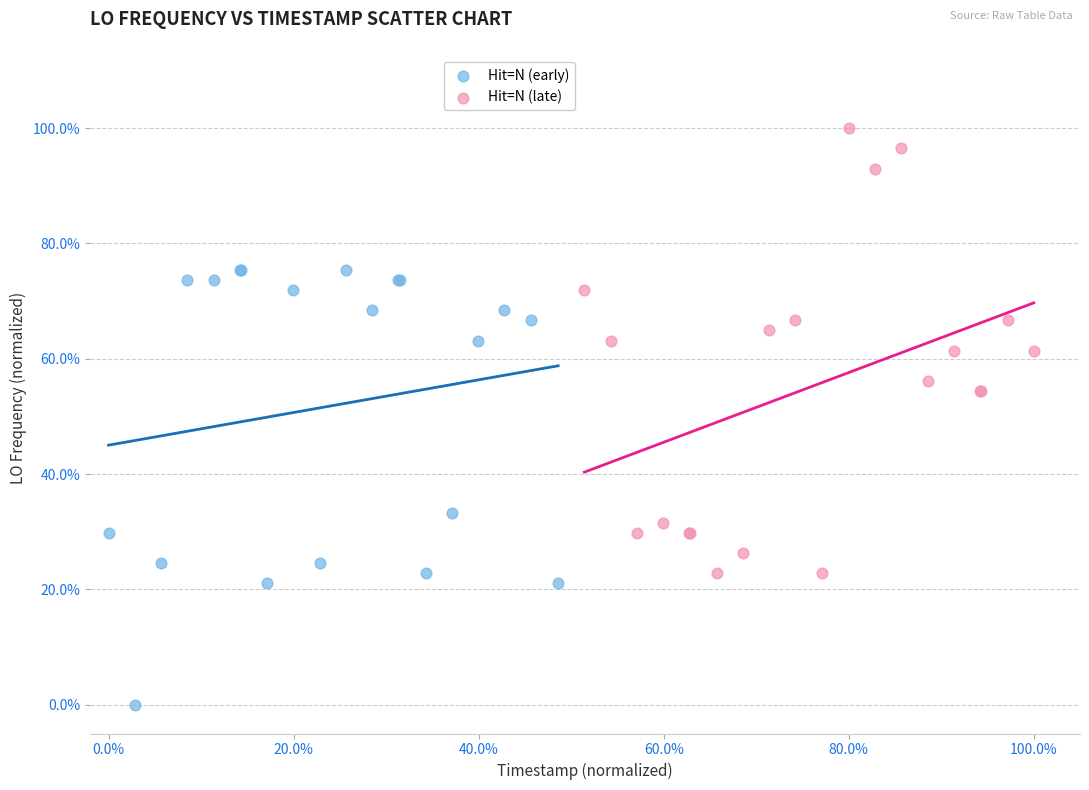

What are all the series names shown in the legend?

Hit=N (early), Hit=N (late)